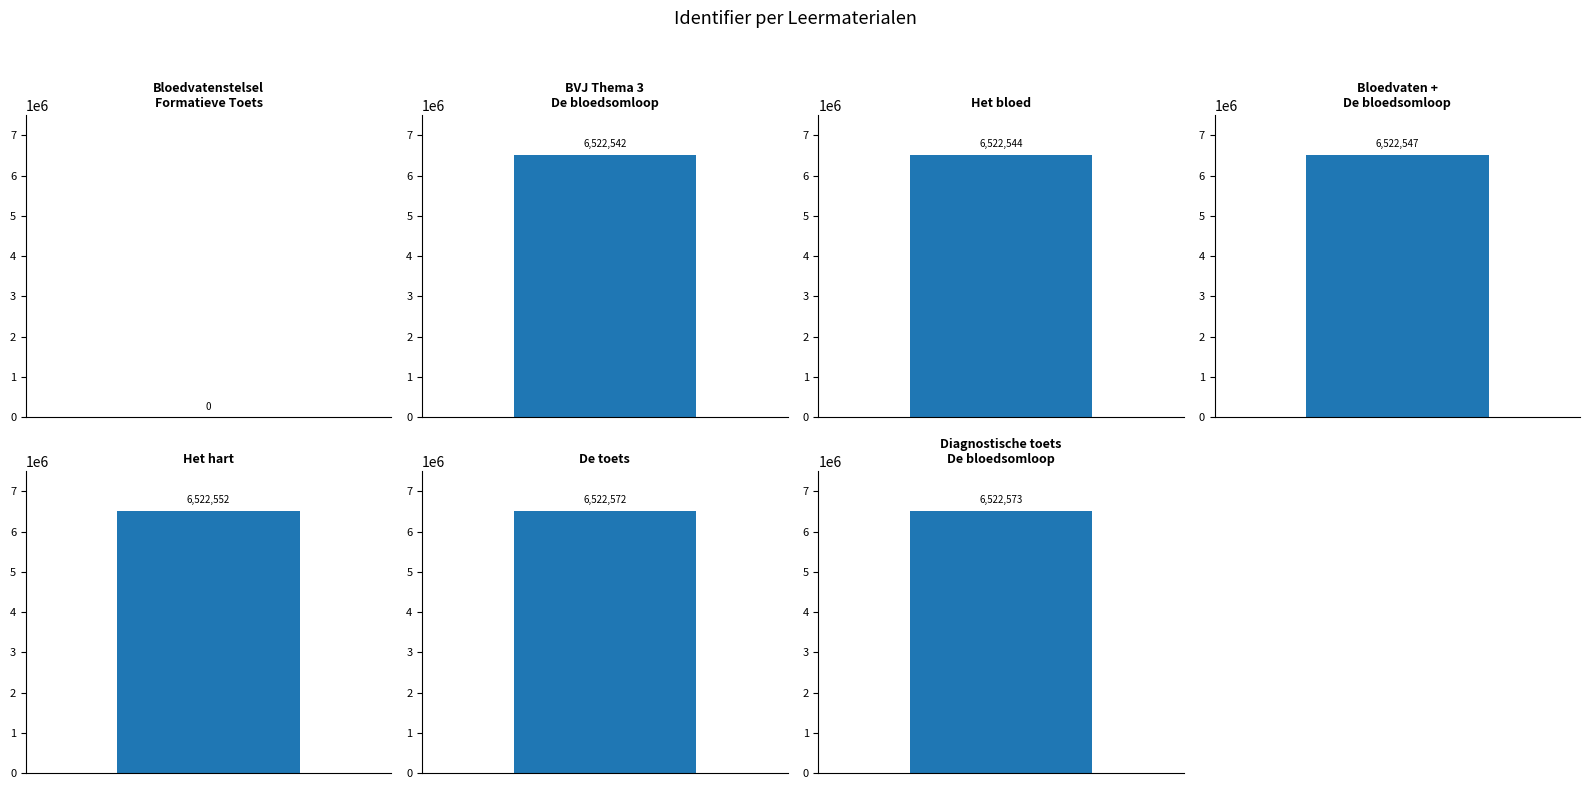

List the labels in order of value, largest first.

Diagnostische toets
De bloedsomloop, De toets, Het hart, Bloedvaten +
De bloedsomloop, Het bloed, BVJ Thema 3
De bloedsomloop, Bloedvatenstelsel
Formatieve Toets